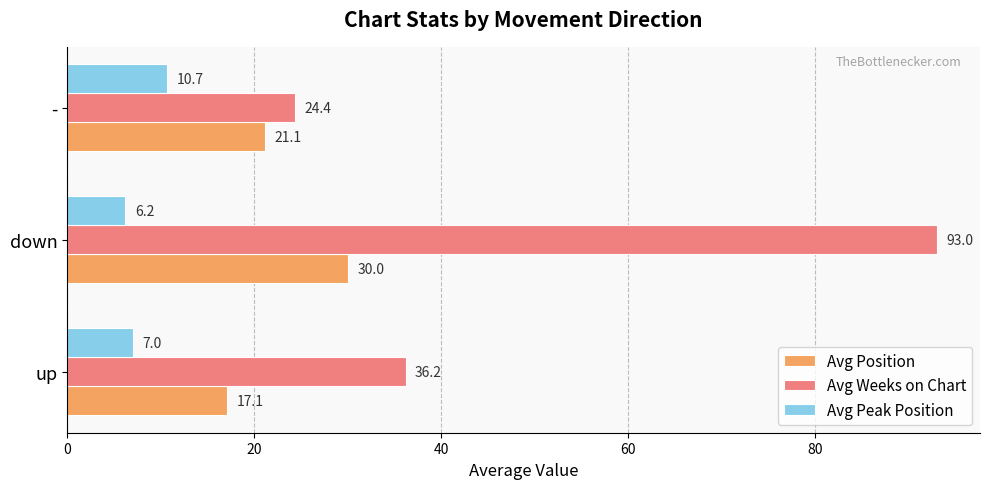

Which series changed the most between up and -?

Avg Weeks on Chart